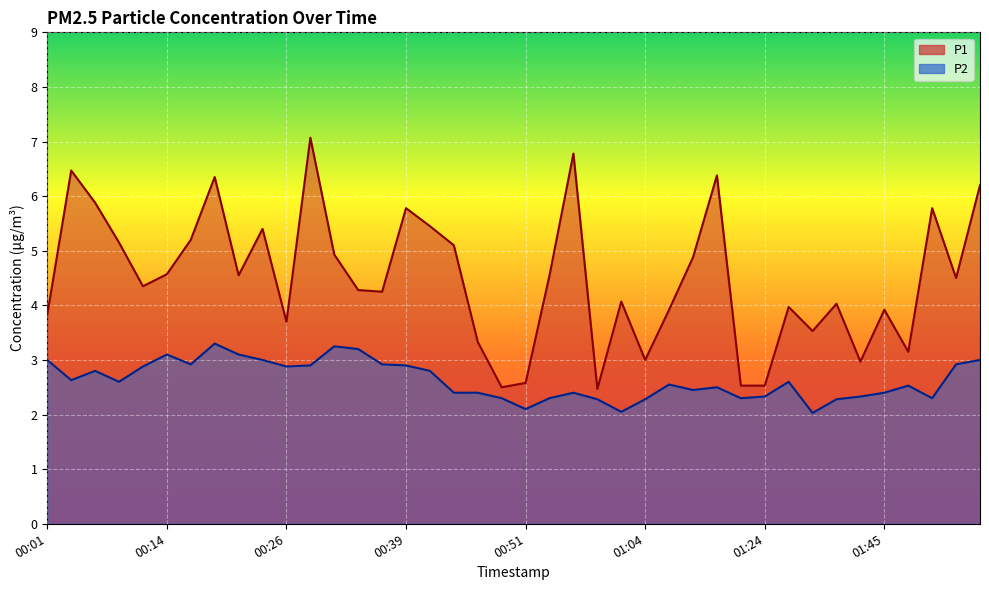

Which series has the largest total across all categories?

P1